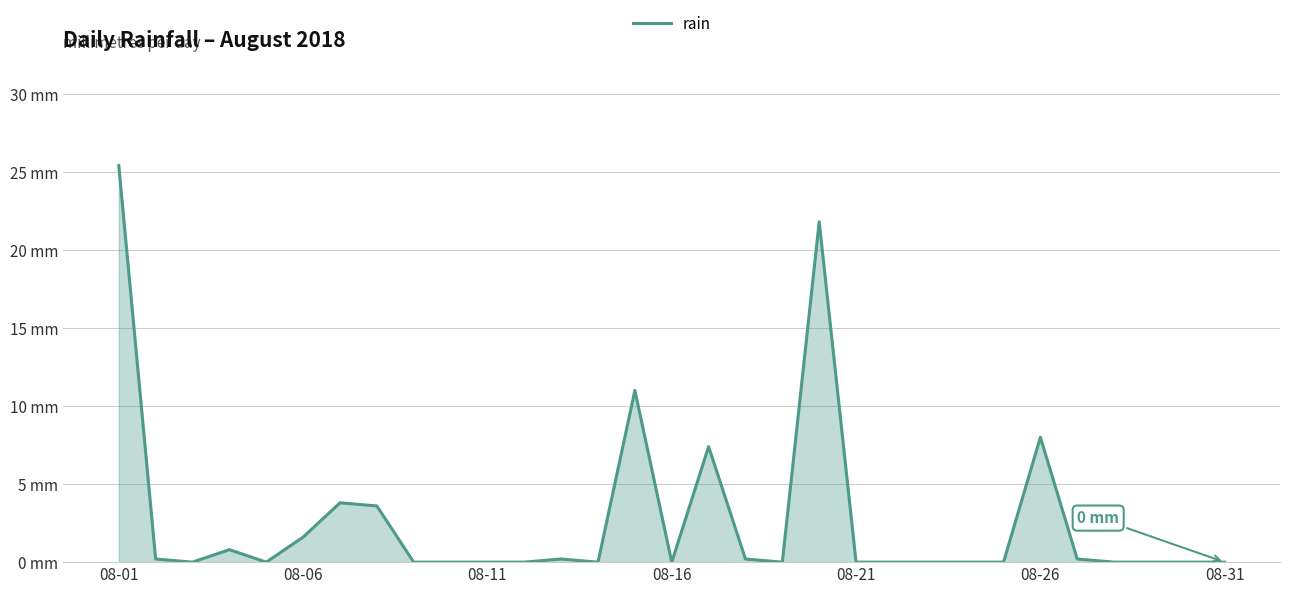

How many values exceed 0?

13